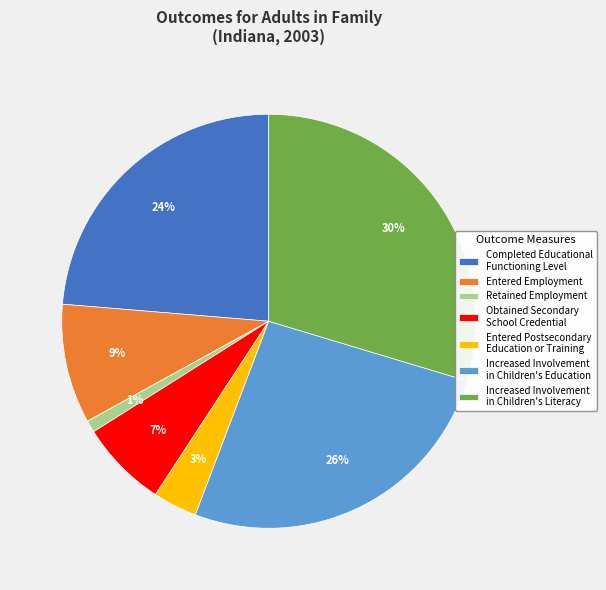

Does any single category account for the majority?

No